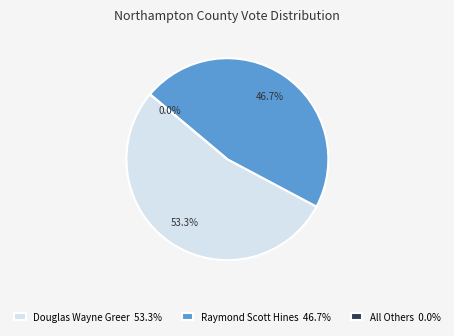

To the nearest percent, what is the average slice percentage?

33%